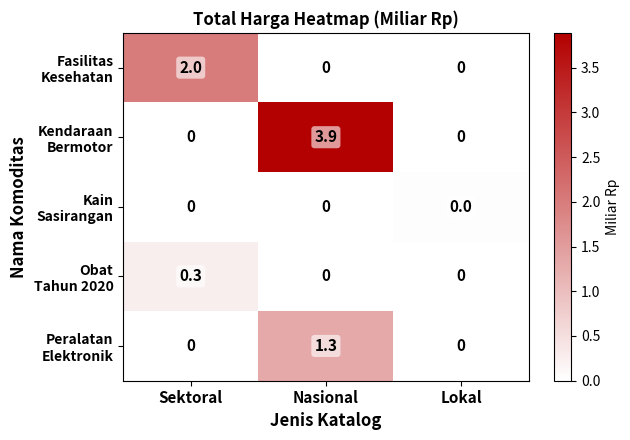

At which category is the sum across all series the highest?

Nasional